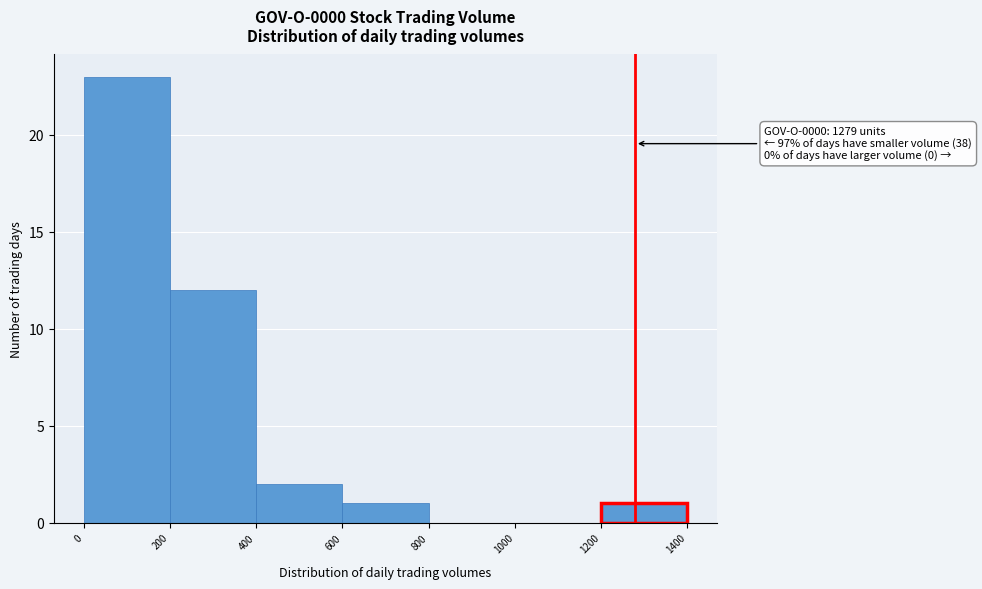

Over which range of the x-axis is the bar tallest?

0 to 200